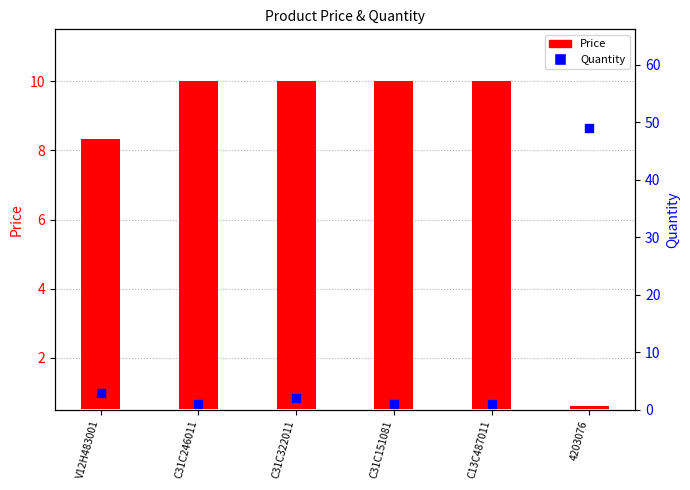

Between C31C151081 and C31C246011, which is larger?

C31C151081